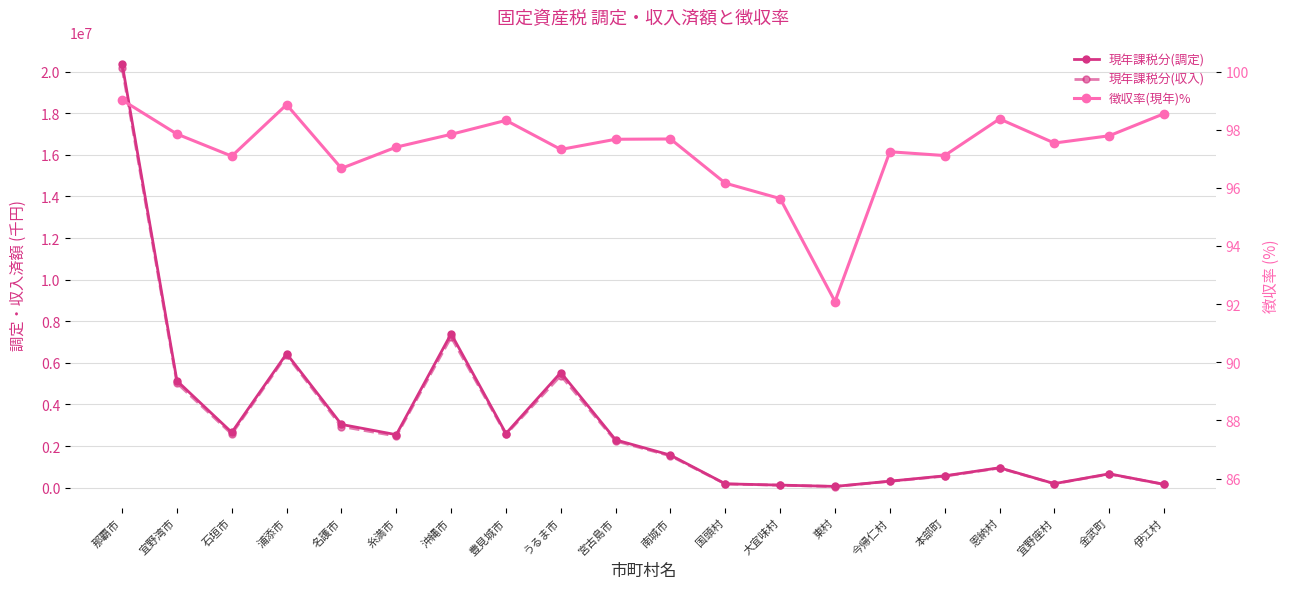

Between 宮古島市 and 大宜味村, which is larger?

宮古島市